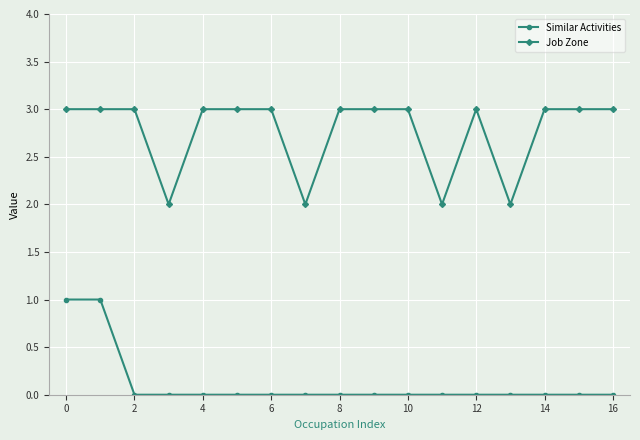

List the series in order of their peak value, highest first.

Job Zone, Similar Activities